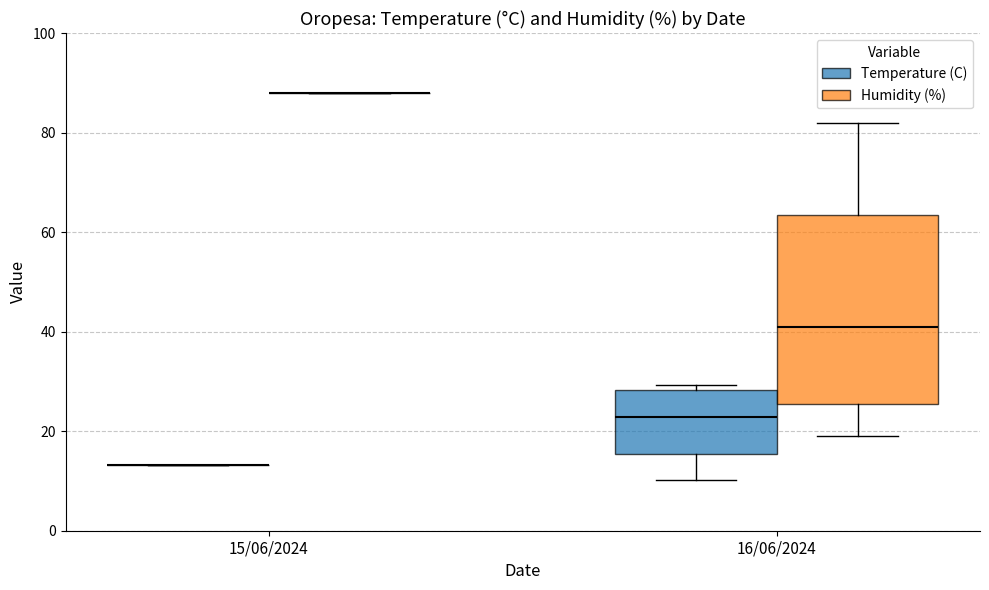

Which box is the tallest, from its lower edge to its upper edge?

16/06/2024 (Humidity (%))